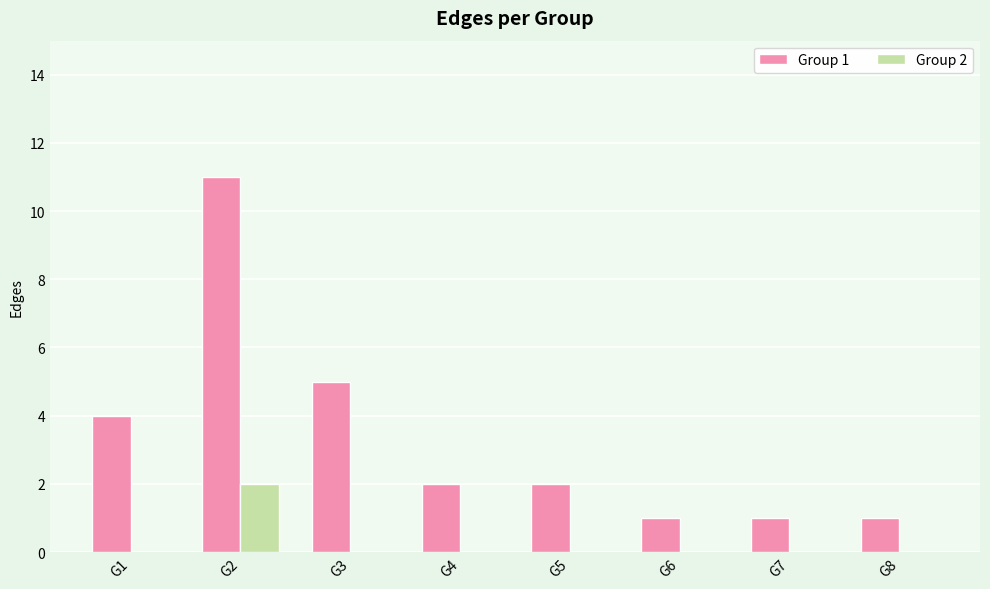

Reading left to right, extract all data points from this chart.

Group 1: 4	11	5	2	2	1	1	1
Group 2: 0	2	0	0	0	0	0	0